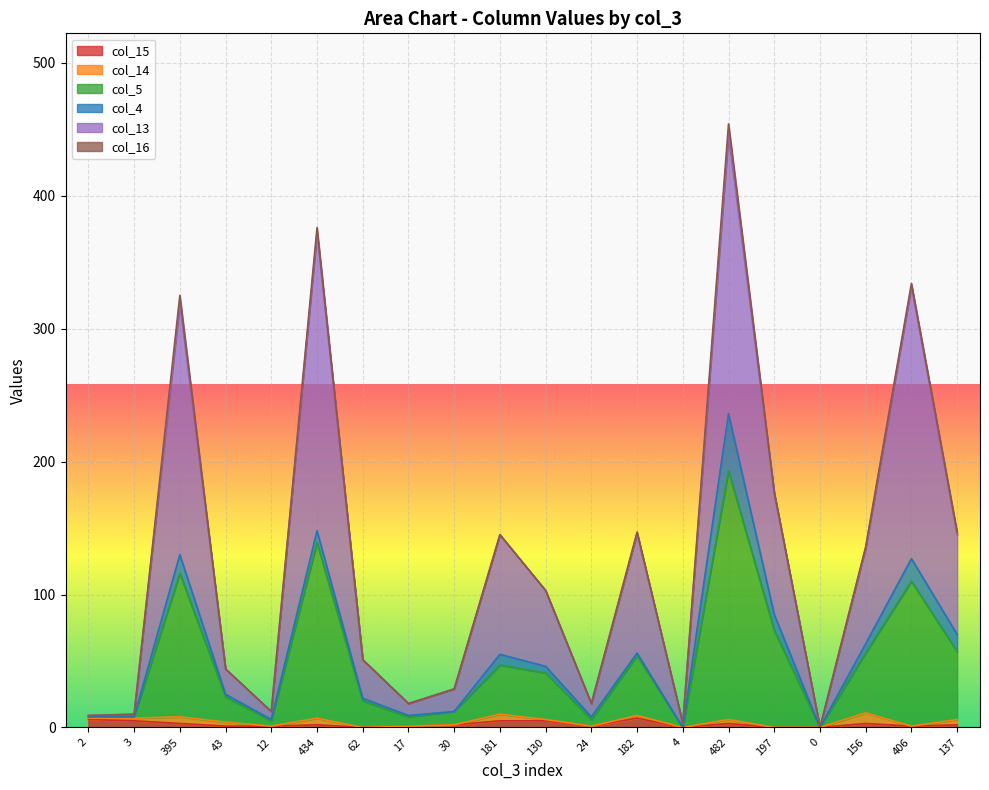

At which category is the sum across all series the highest?

482